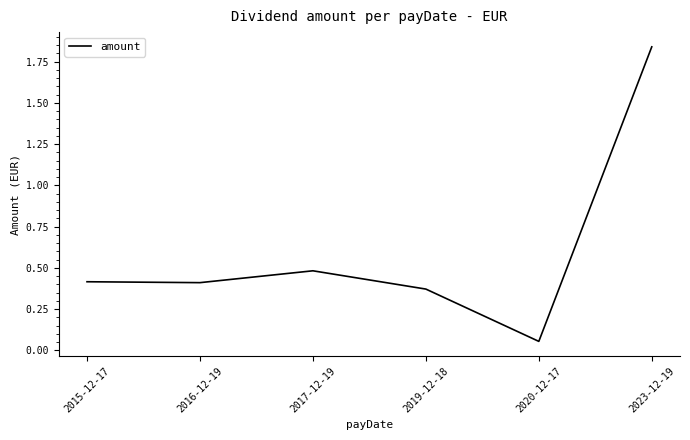

Does the chart display data point markers on the line(s)?

No